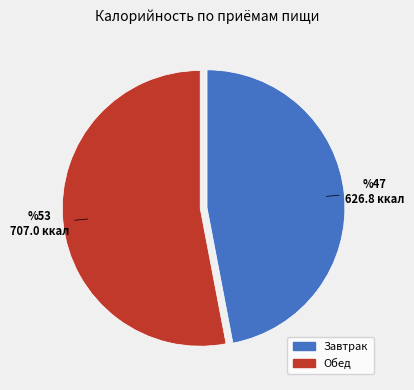

True or false: Обед accounts for 53% of the total.

True